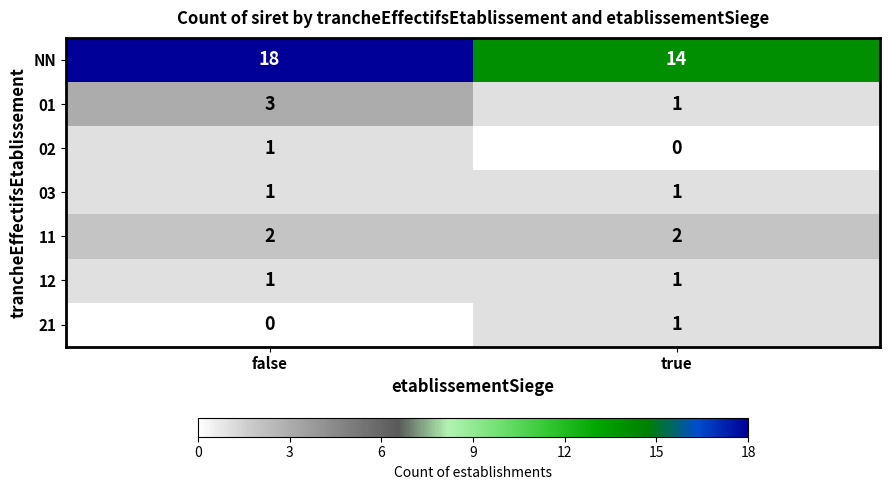

How many categories are shown in the chart?

2